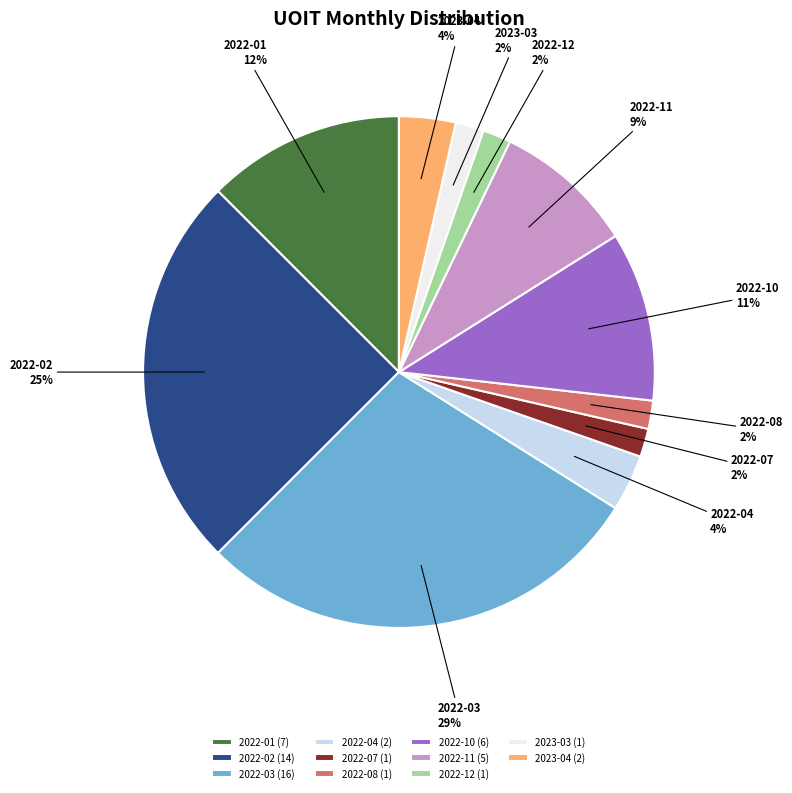

The 2022-11 slice represents 9% of the pie. True or false?

True